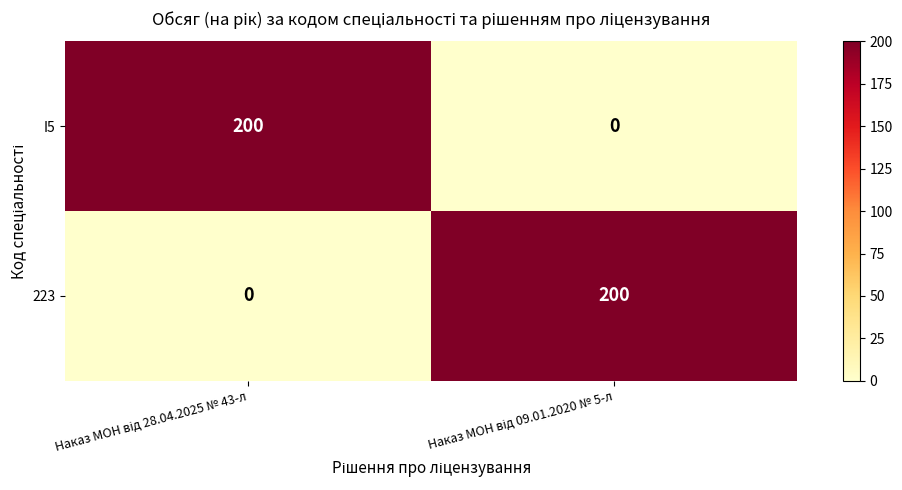

What is the highest value of the I5 series?

200